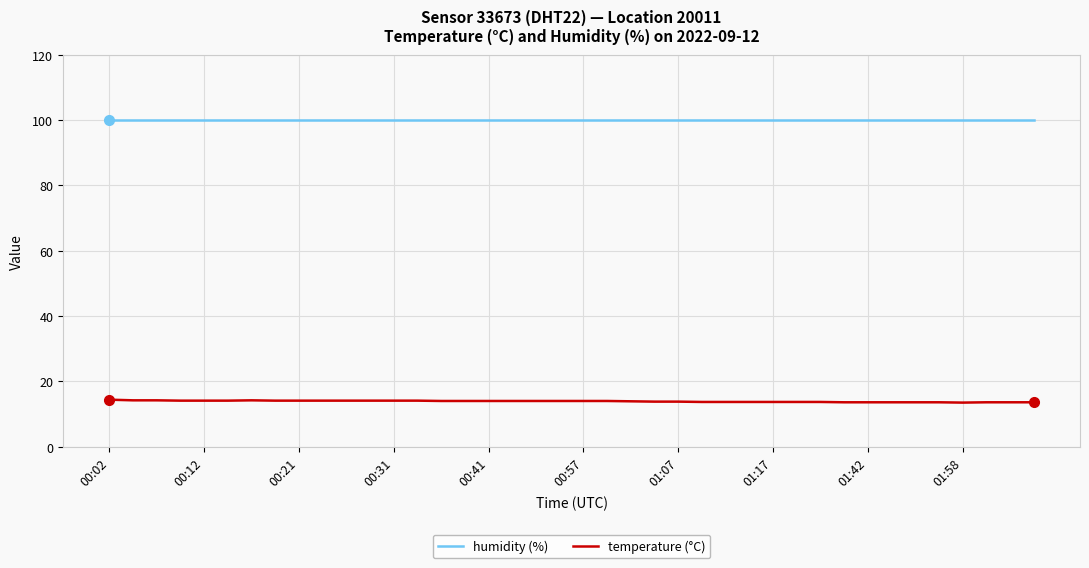

Rank the series by their maximum value, from highest to lowest.

humidity (%), temperature (°C)